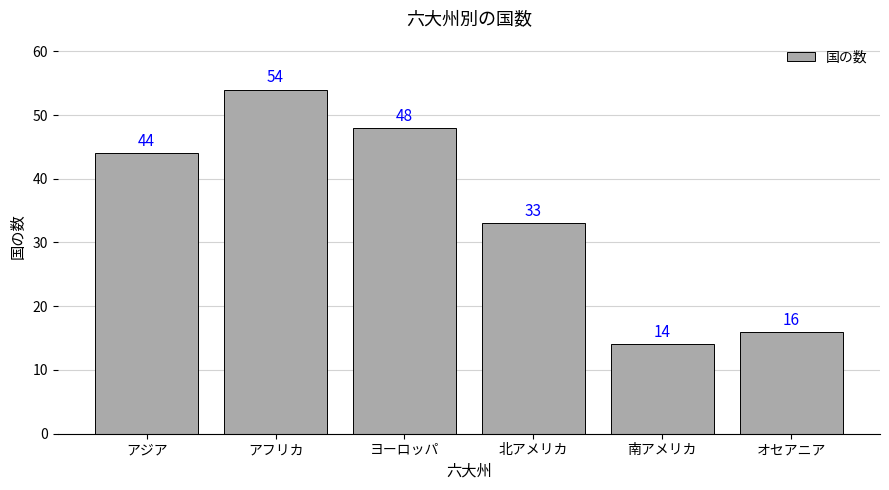

List the labels in order of value, largest first.

アフリカ, ヨーロッパ, アジア, 北アメリカ, オセアニア, 南アメリカ